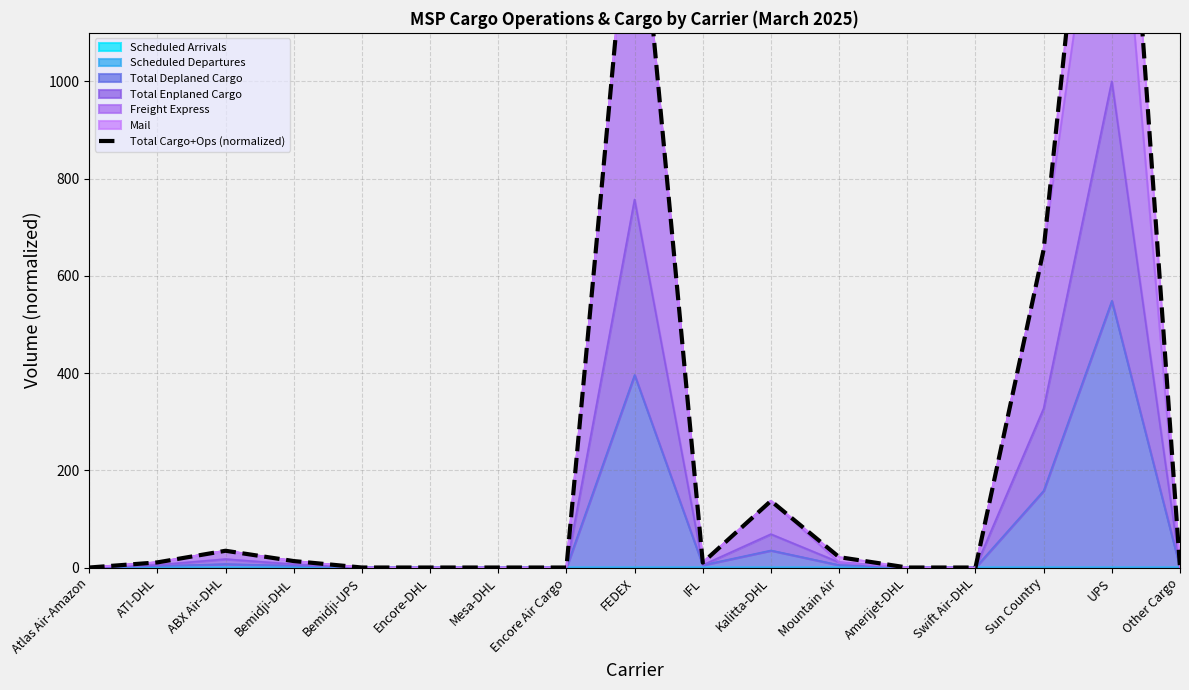

What is the difference between the maximum and minimum values?

2000.0